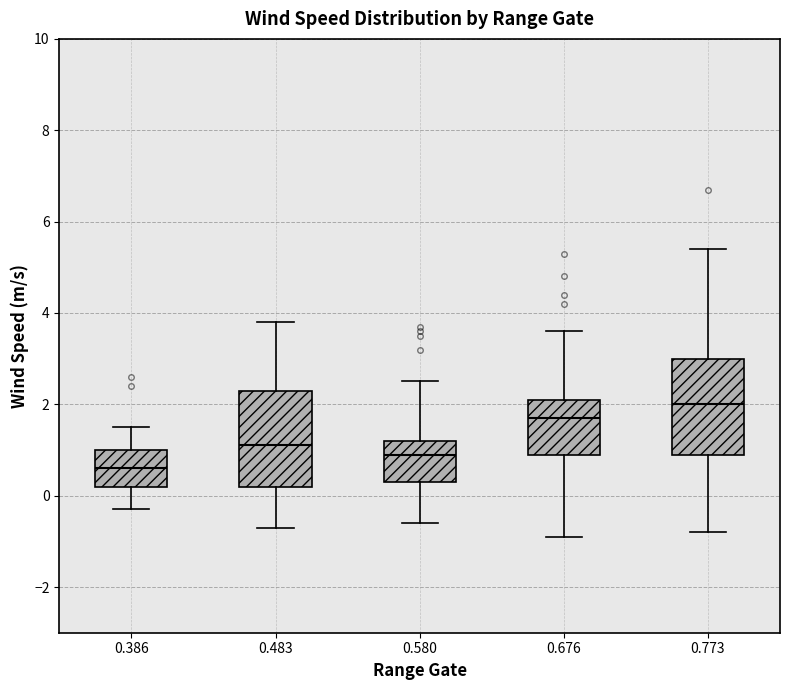

Where does the median line of the box at x = 0.386 sit on the y-axis? The values are not printed on the chart, so give them approximately, as read against the axis.

0.6